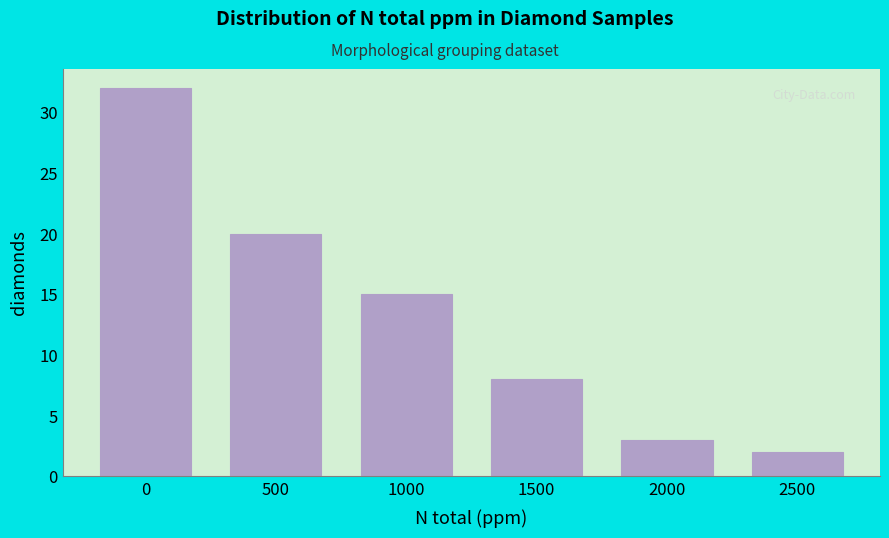

Reading right to left, list all the values displayed in this chart.

2500=2	2000=3	1500=8	1000=15	500=20	0=32